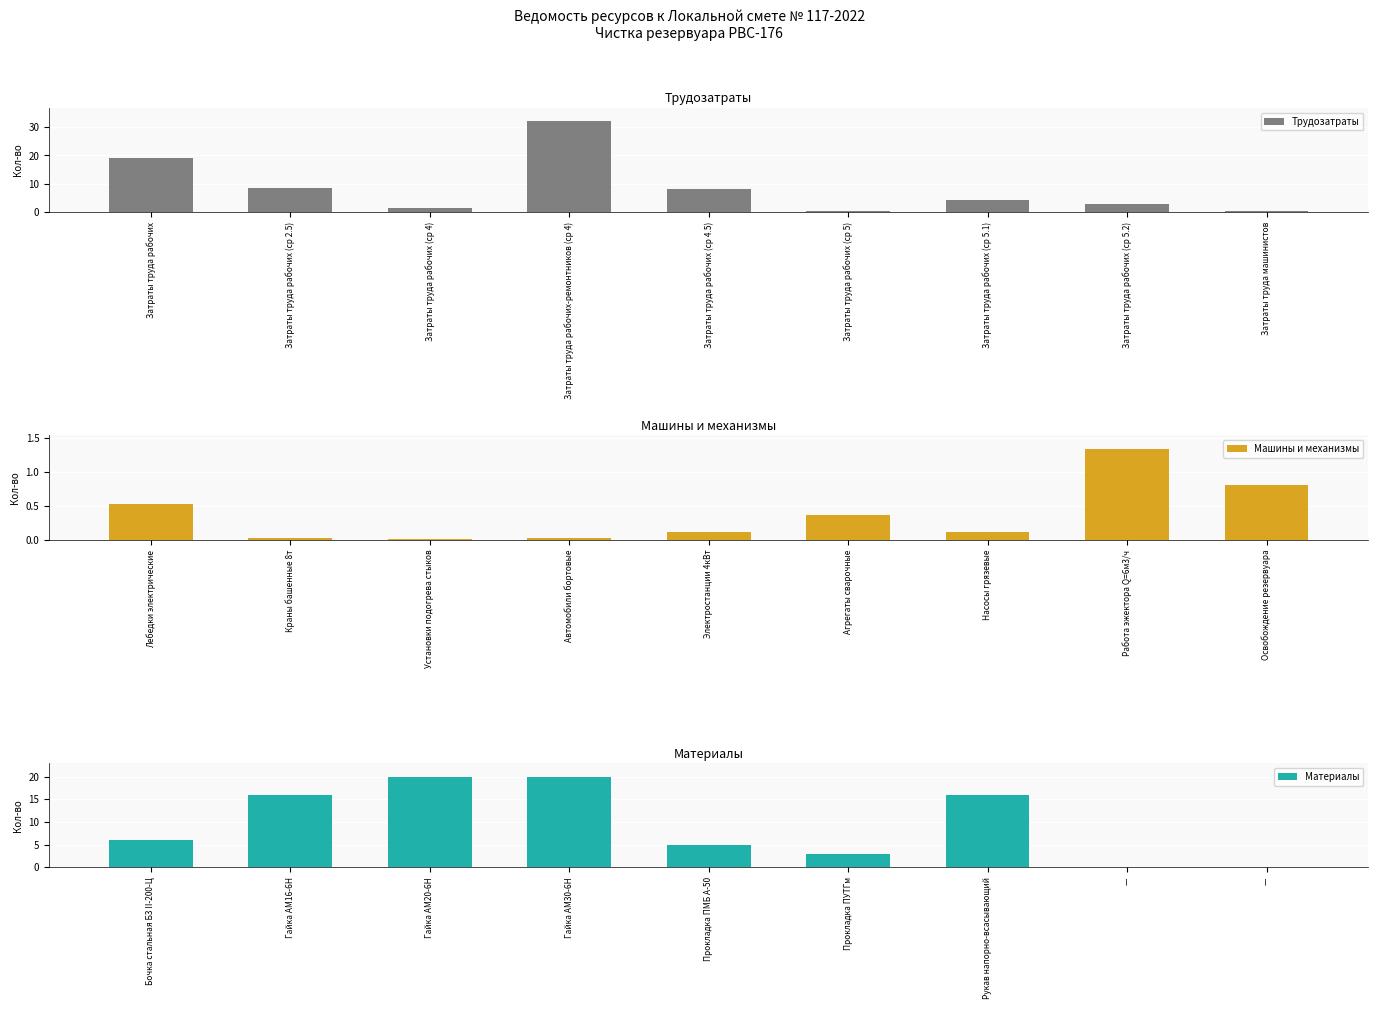

How many data points does each series have?

9